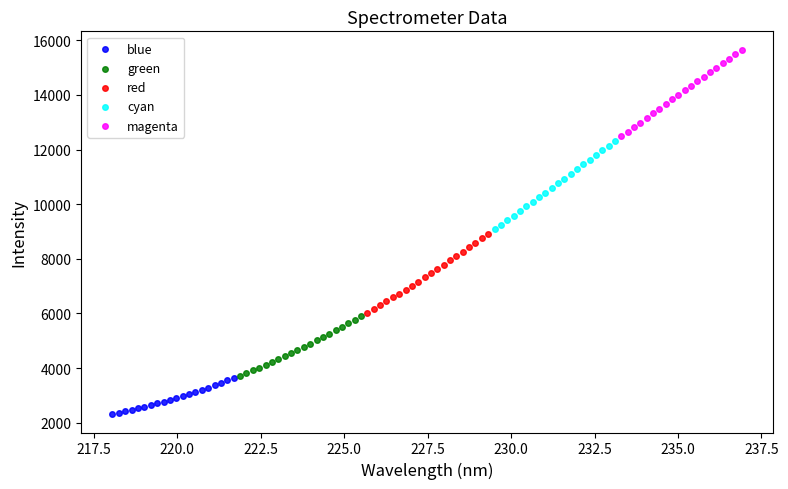

Which series has the widest spread of Y values?

cyan